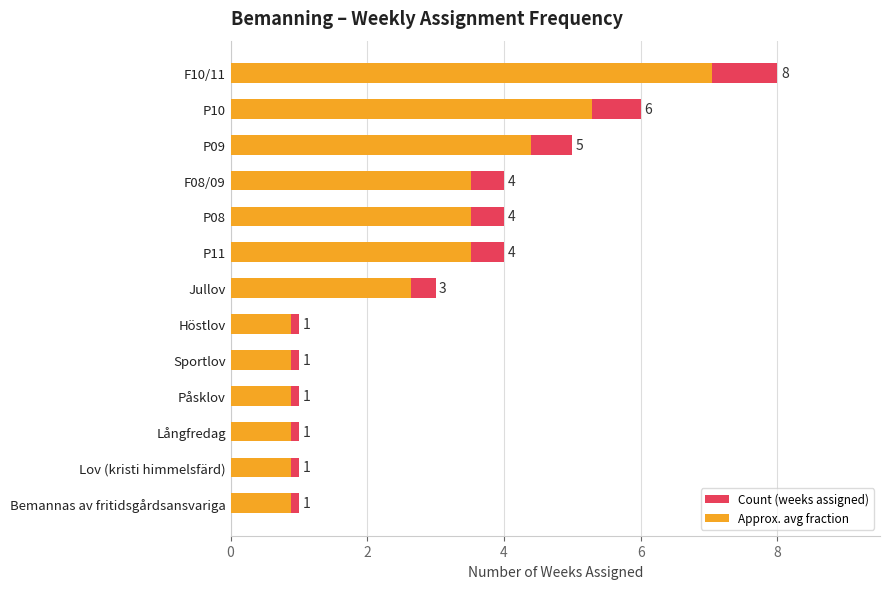

What is the difference between the second highest and second lowest values in the Count (weeks assigned) series?

5.0